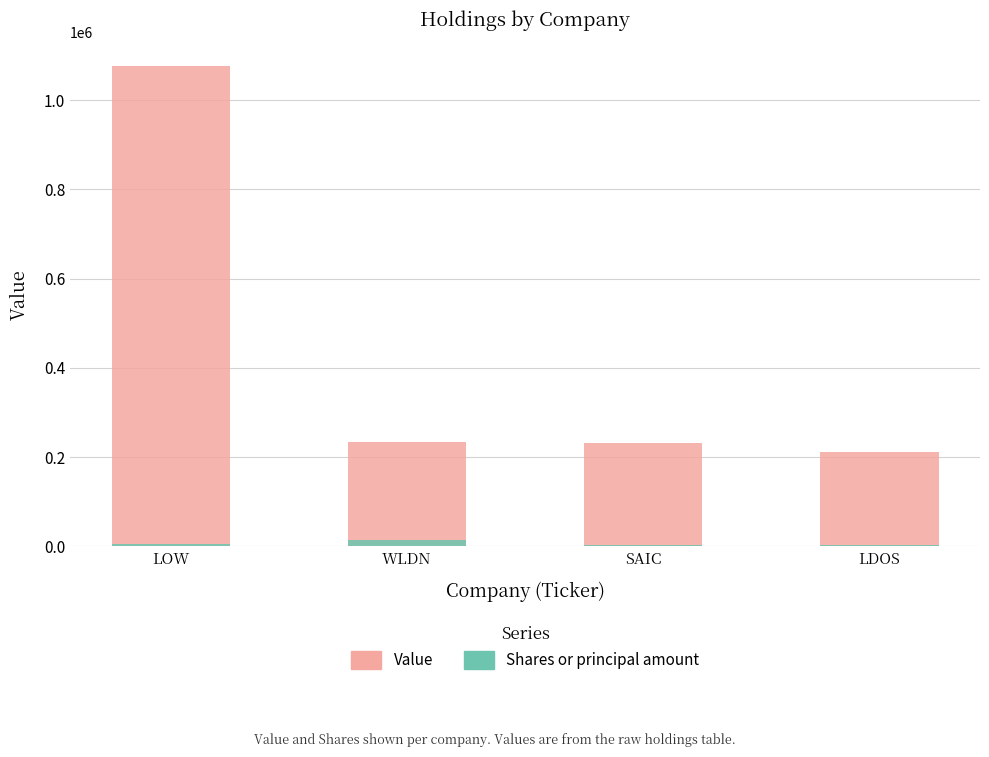

Reading left to right, extract all data points from this chart.

Value: 1075639	234300	232006	211462
Shares or principal amount: 5379	15000	2159	2297